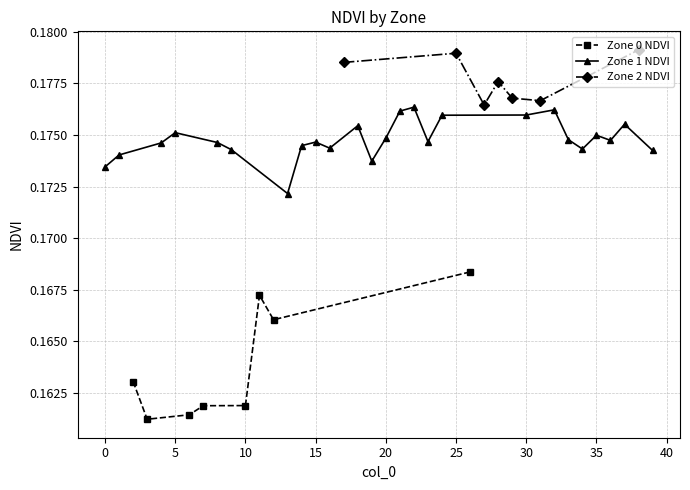

Count the Zone 0 NDVI values in the range 0 to 1.

8